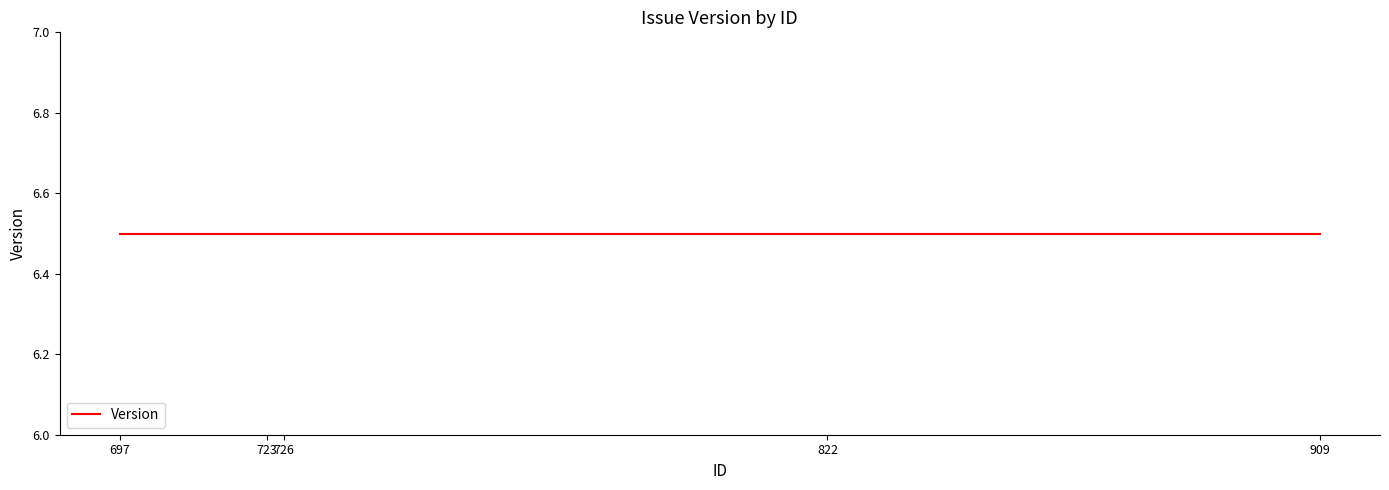

True or false: Version and Issue ID cross at least once.

False